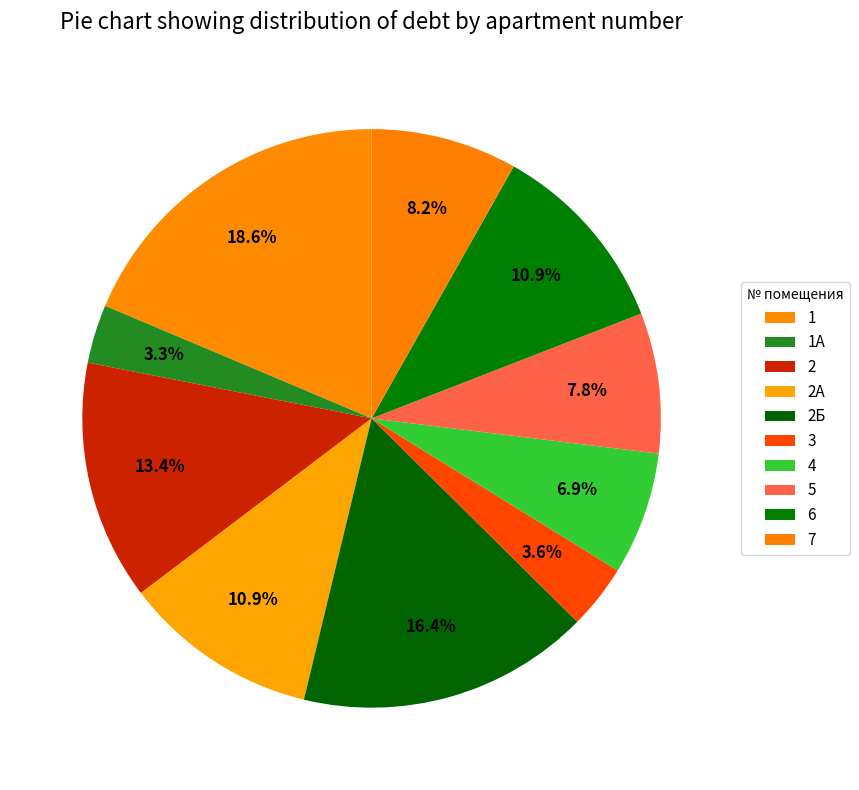

To the nearest percent, what is the difference between the 6 and 7 slice percentages?

3%